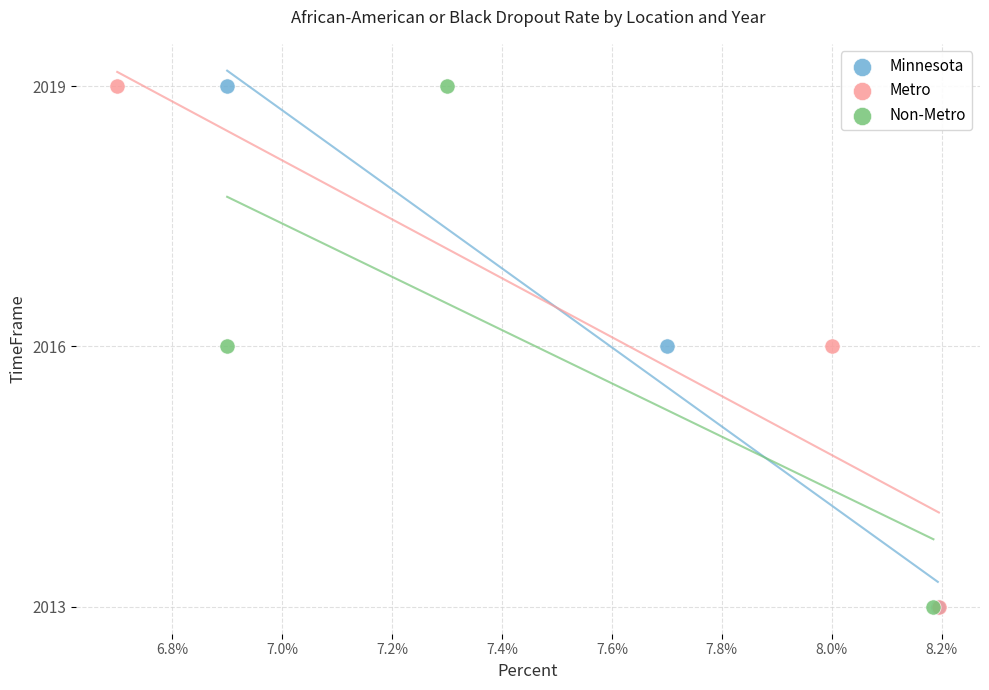

What are all the series names shown in the legend?

Minnesota, Metro, Non-Metro